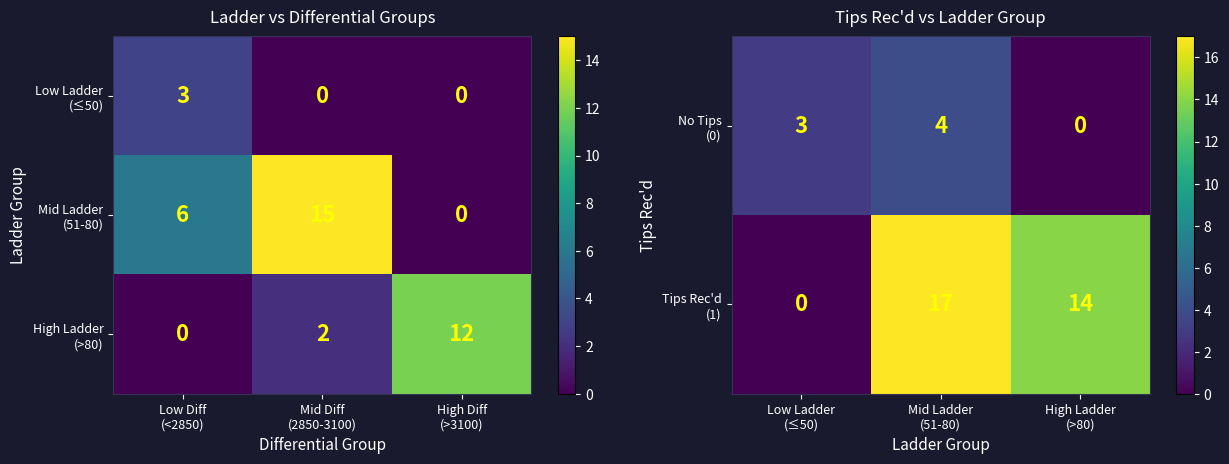

The Tips Rec'd (1) series shows 5 at Mid Ladder (51-80). True or false?

False